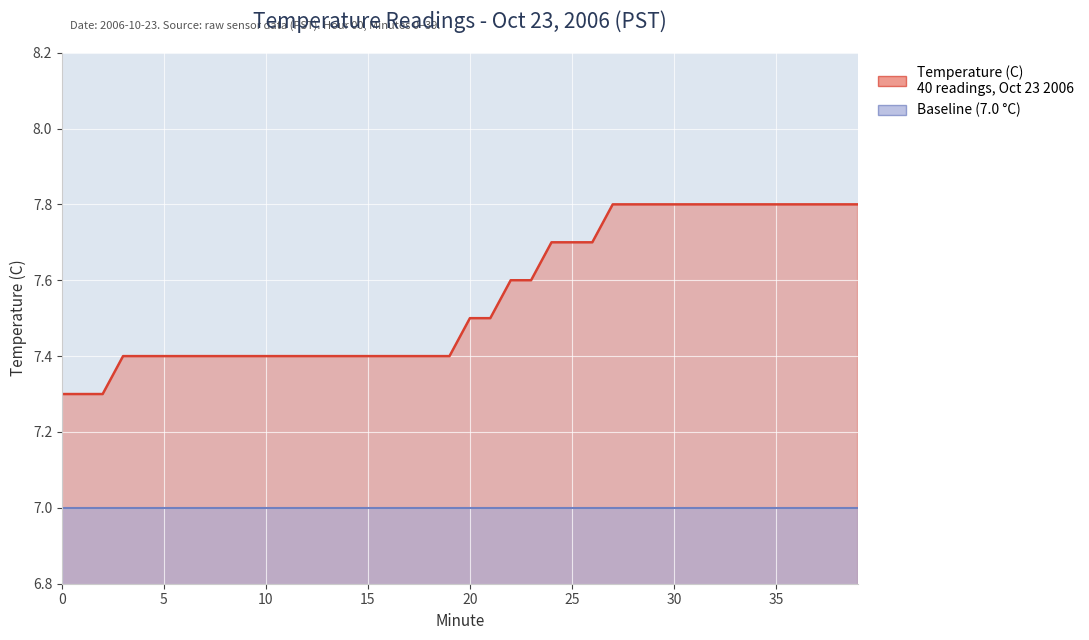

What is the minimum value shown in the chart?

7.3